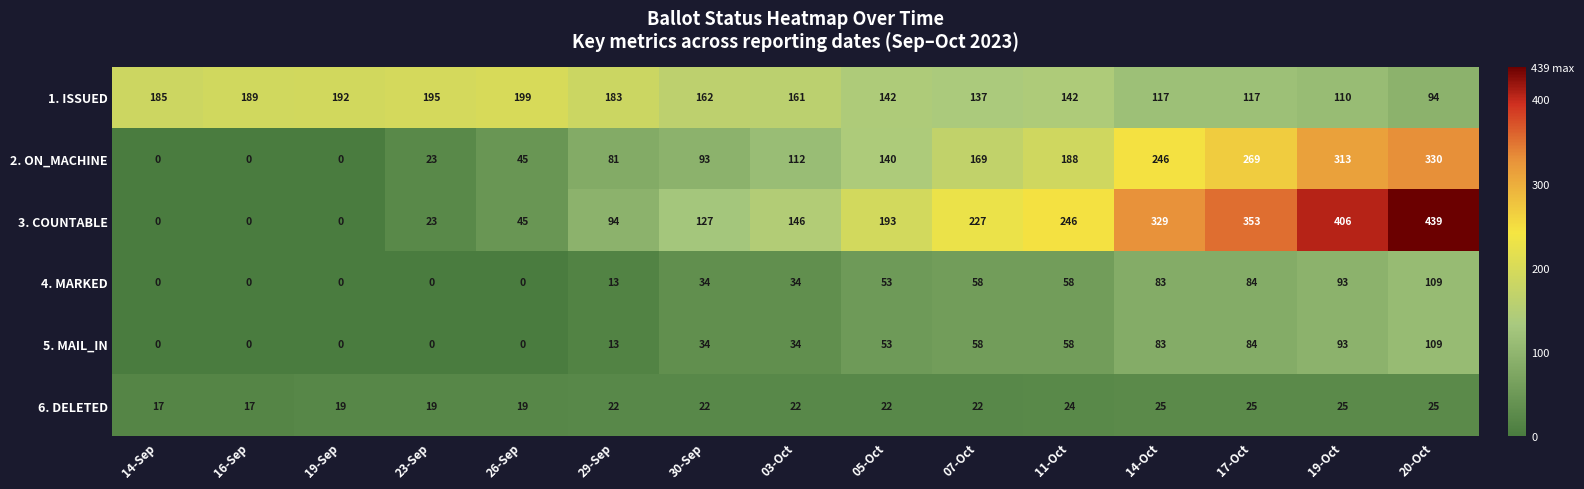

Where does the 1. ISSUED series first go above 161?

14-Sep